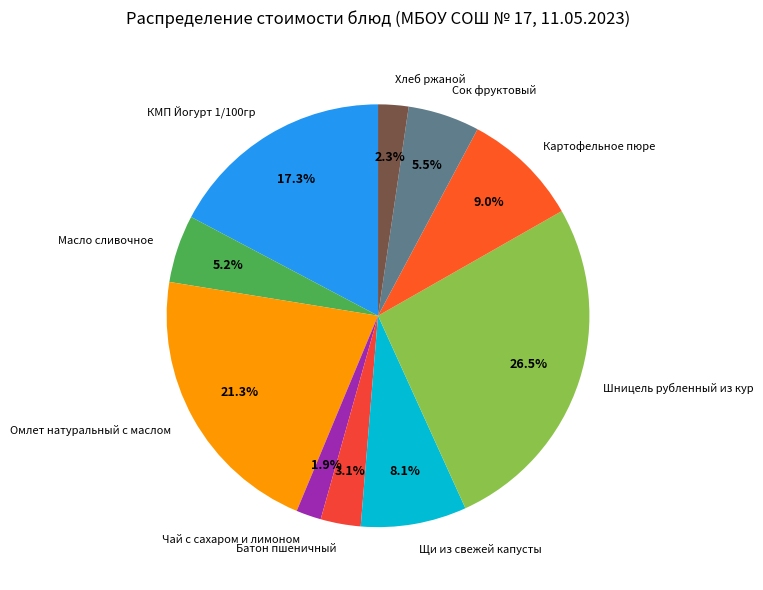

The Сок фруктовый slice represents 19% of the pie. True or false?

False